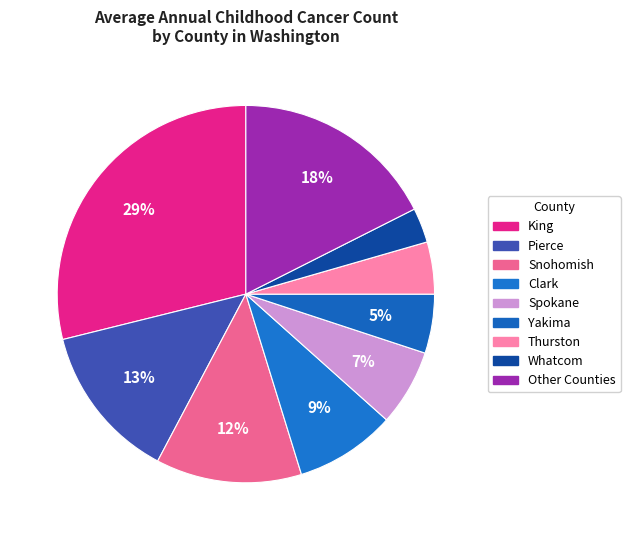

Which slice is the largest?

King